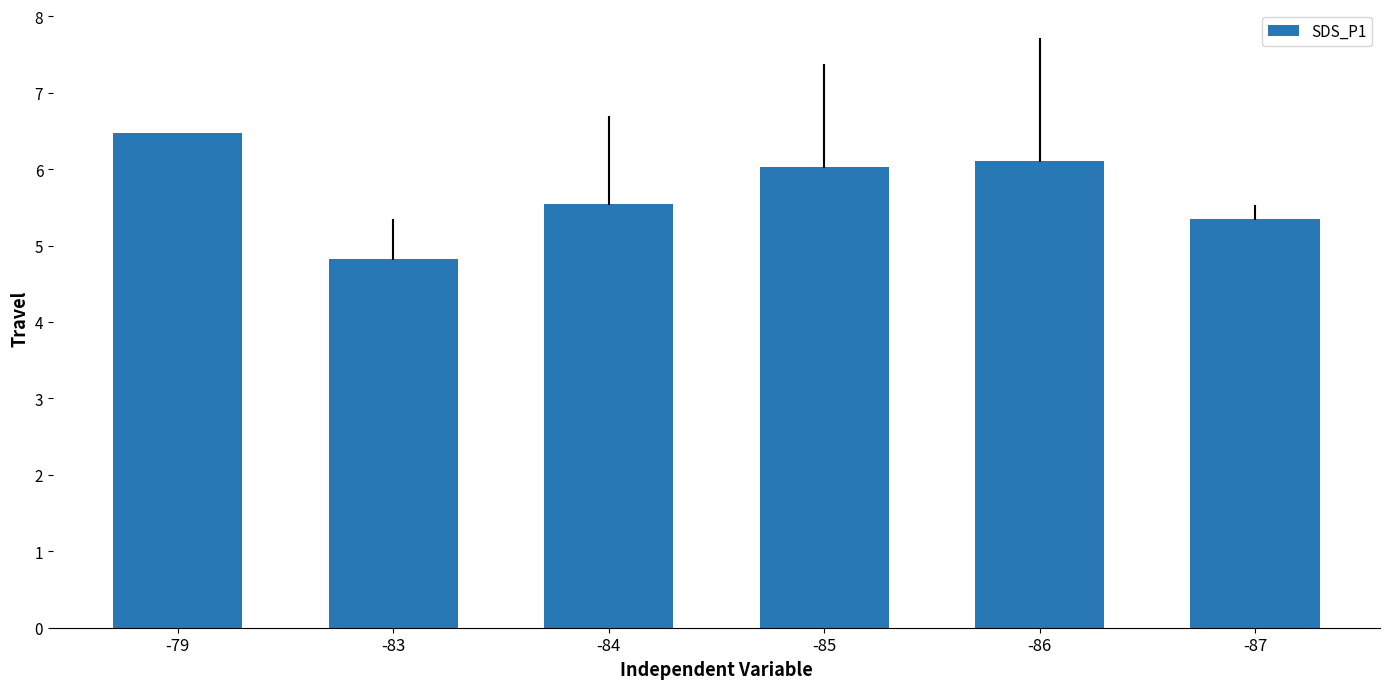

Is it true that the value at -87 is 8.7?

False